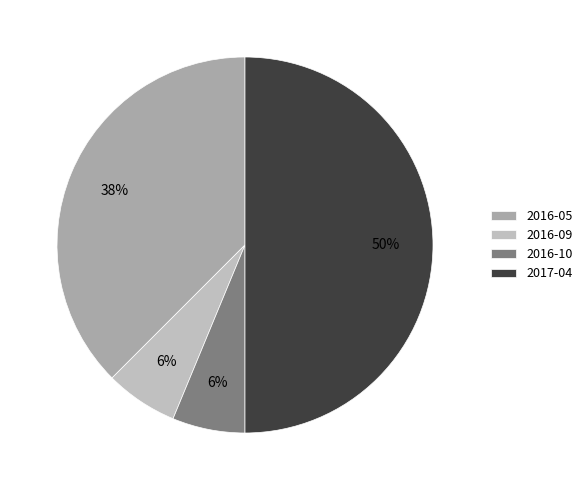

The 2016-09 slice represents 1% of the pie. True or false?

False